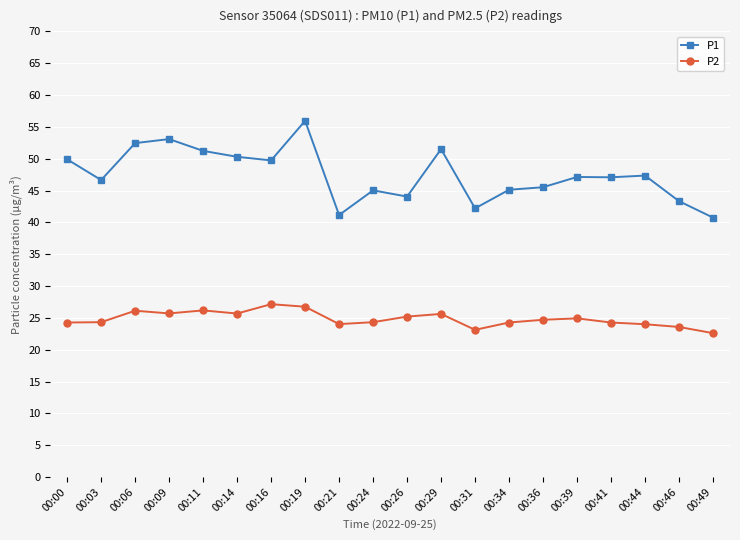

Rank the series by their maximum value, from lowest to highest.

P2, P1